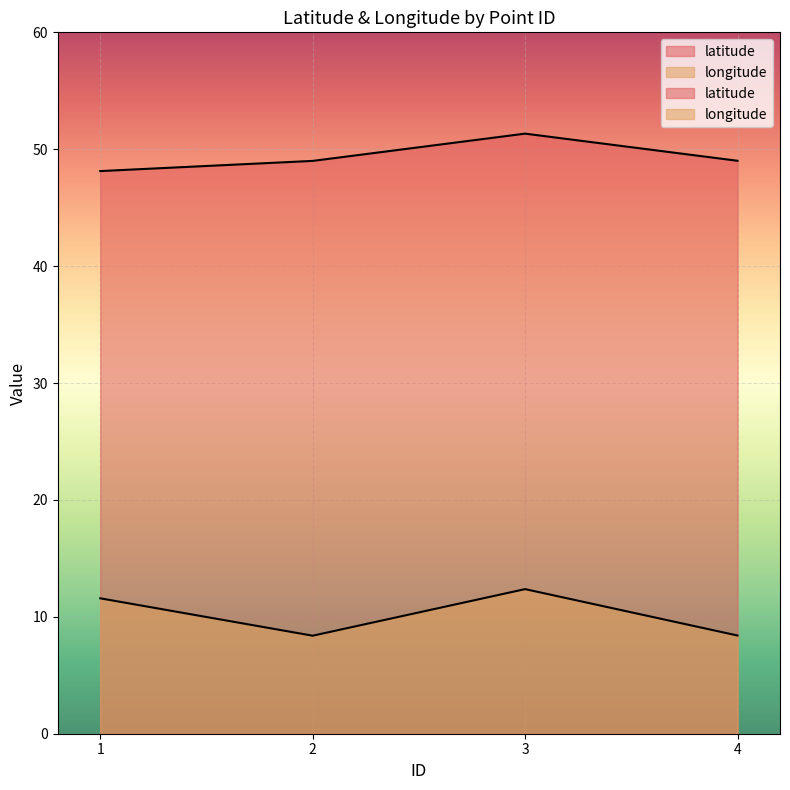

What is the lowest value of the longitude series?

8.4